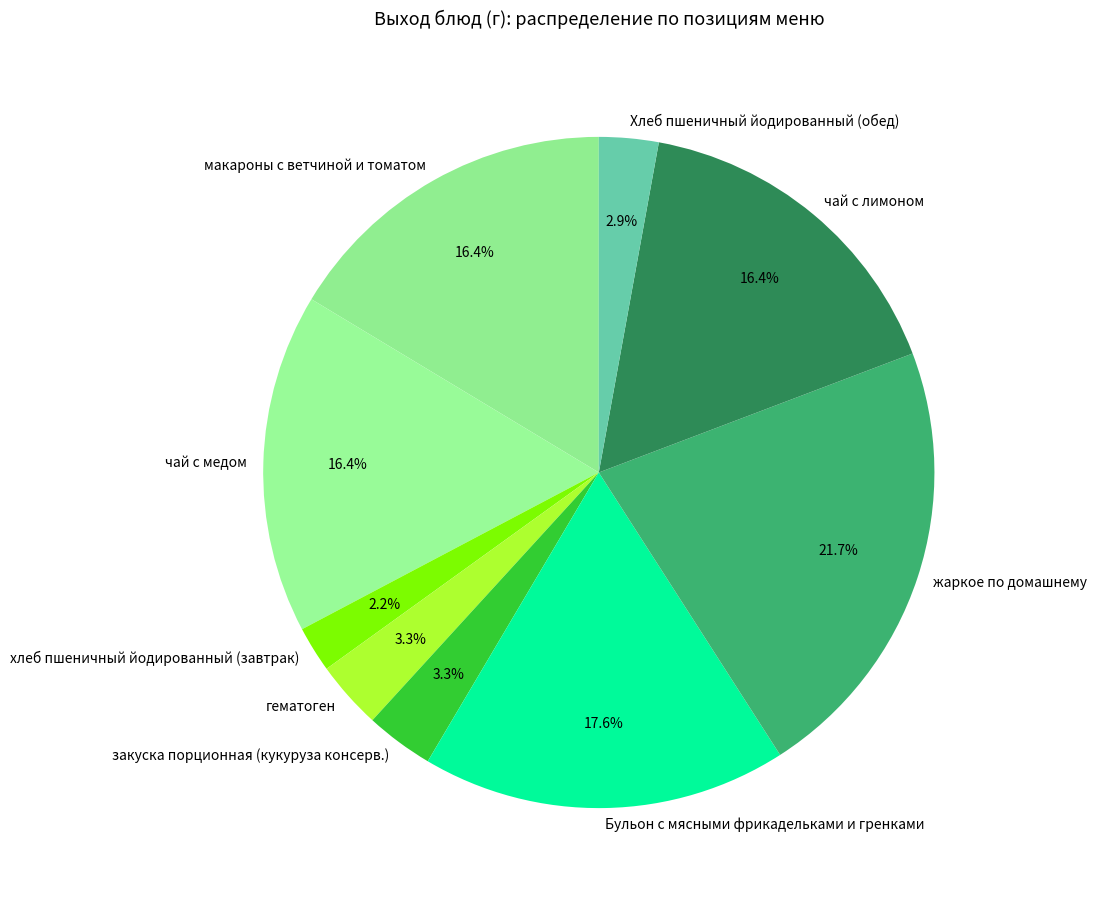

Which slice is the largest?

жаркое по домашнему